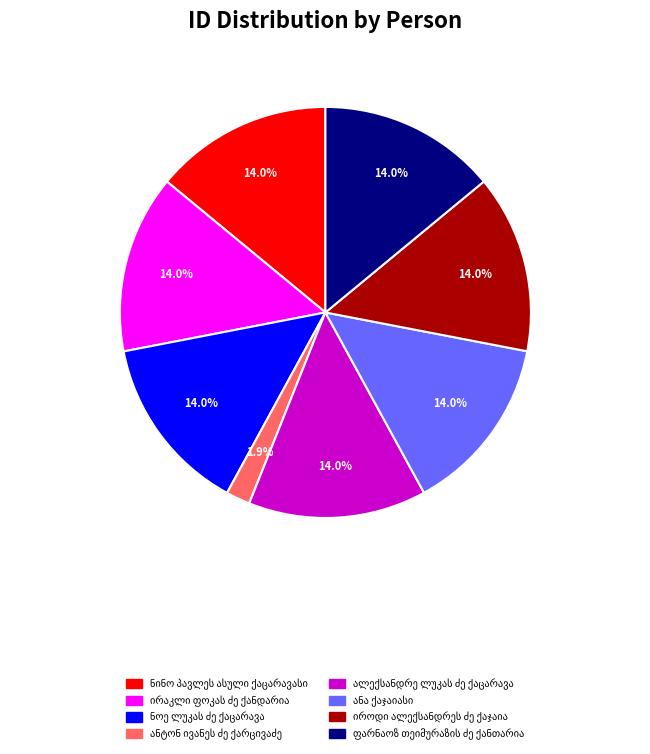

How many segments does this pie chart have?

8